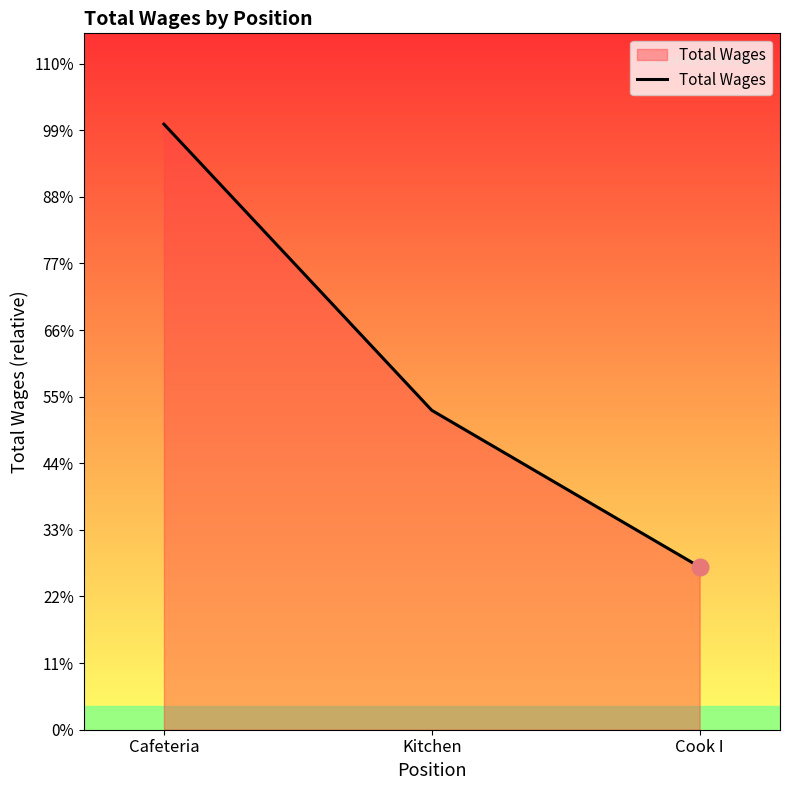

Where does the data first go above 26583?

Cafeteria